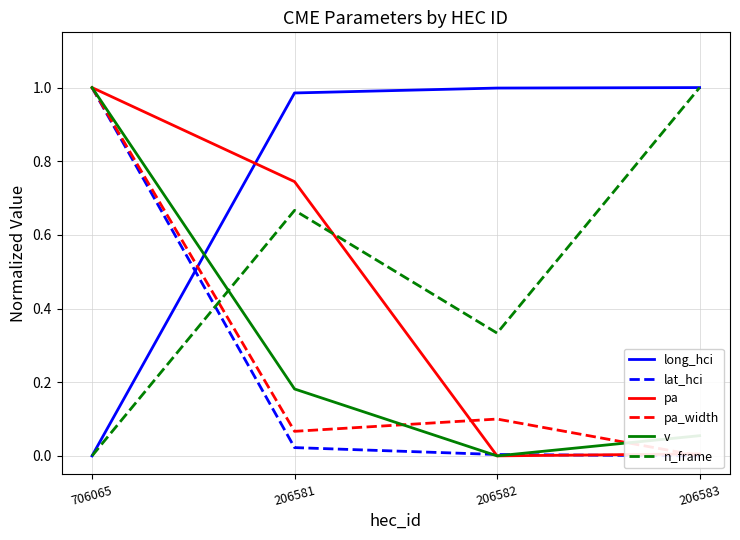

Which series has the largest total across all categories?

long_hci